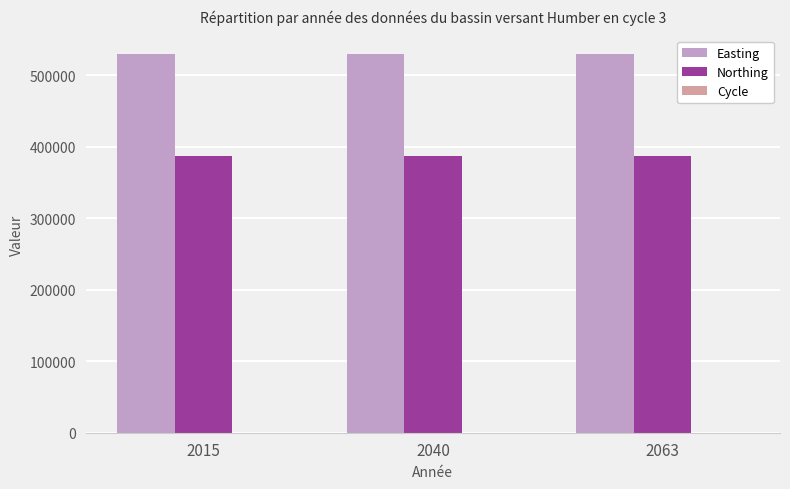

What is the greatest value displayed?

529238